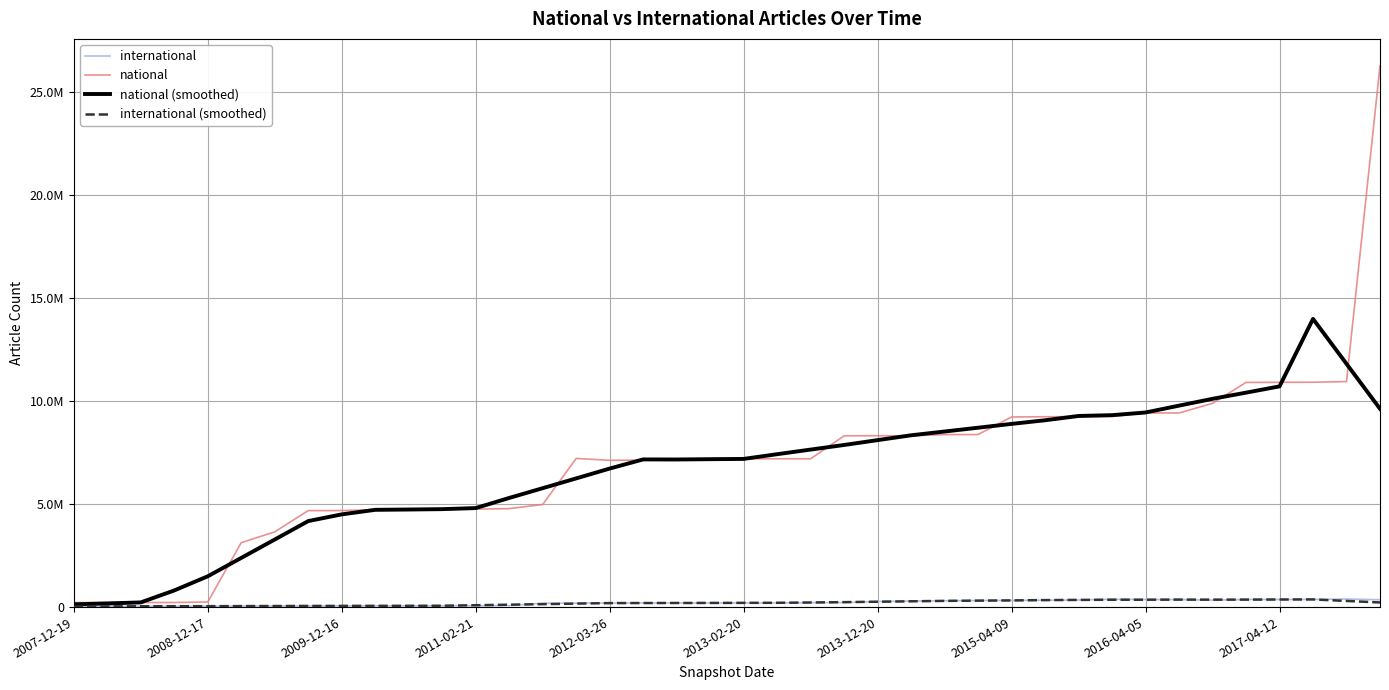

Does the chart have visible grid lines?

Yes